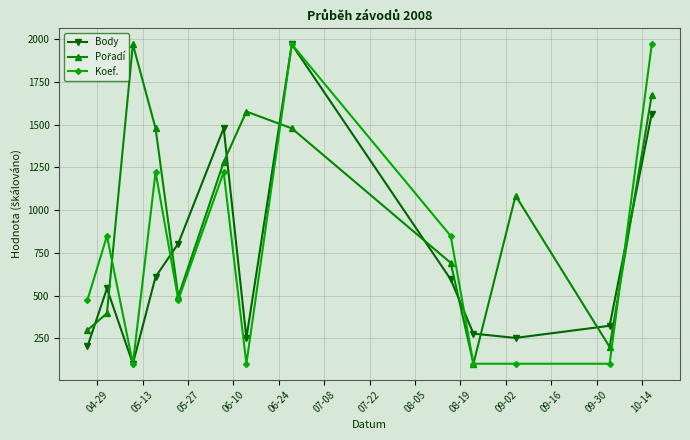

What is the smallest value displayed?

101.0